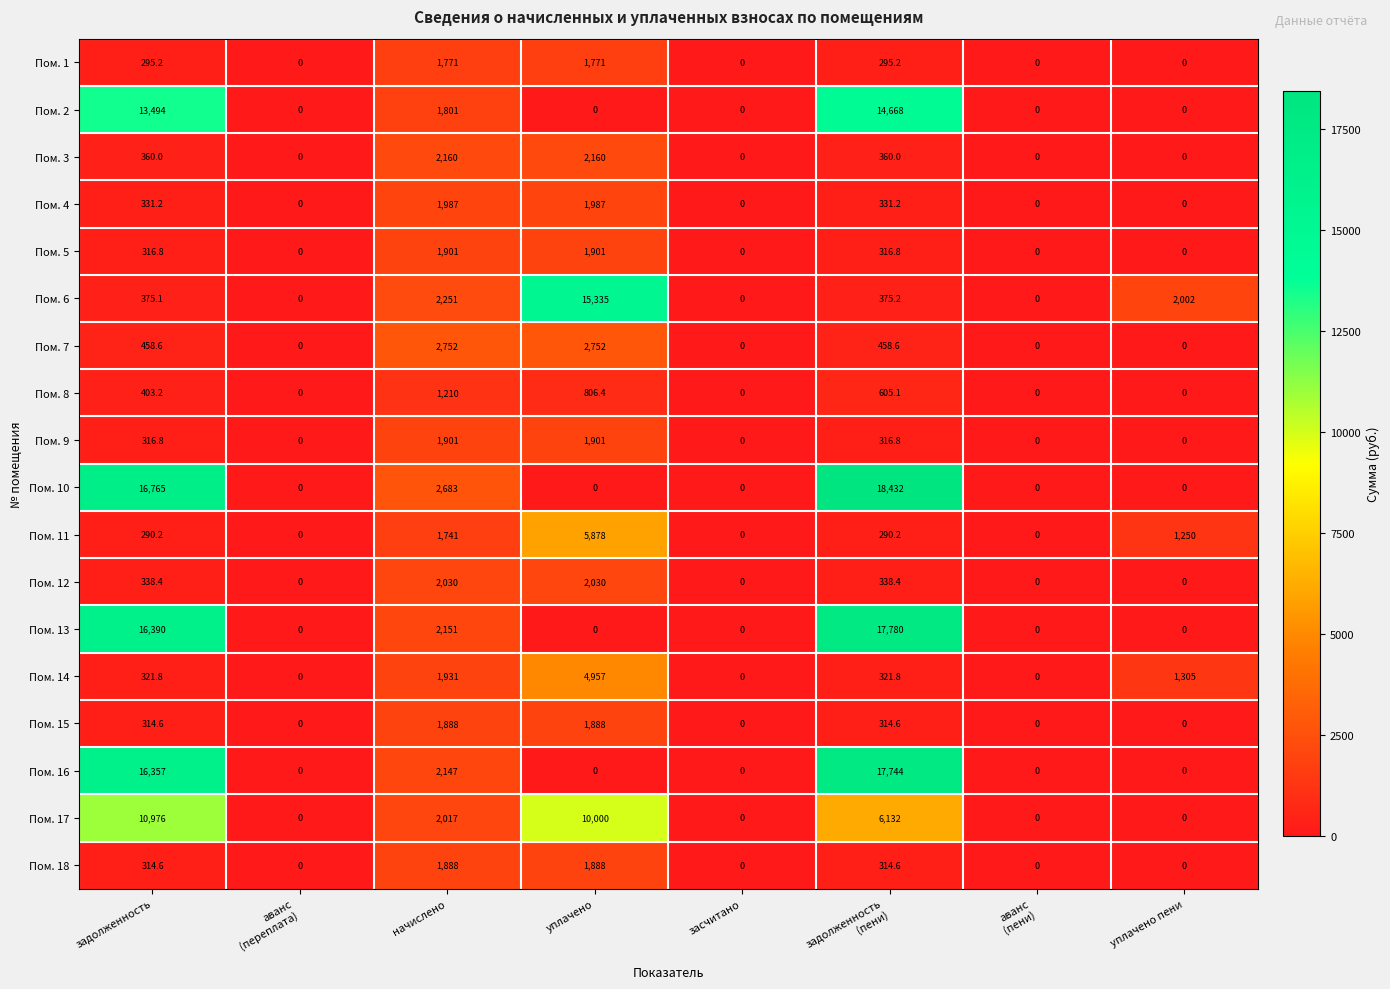

What is the greatest value displayed?

18432.0